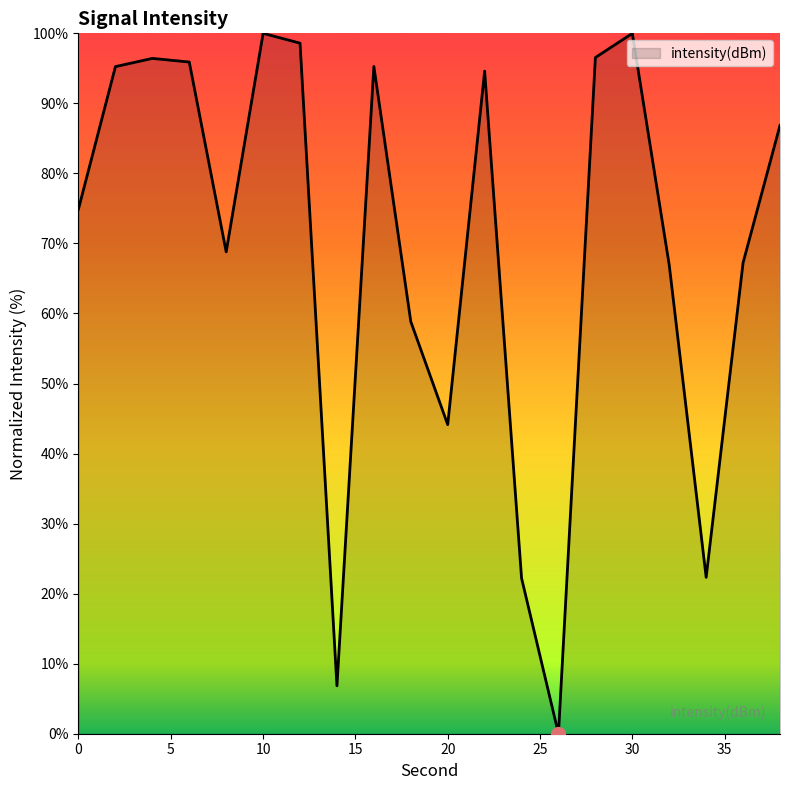

What is the difference between the maximum and minimum values?

100.0